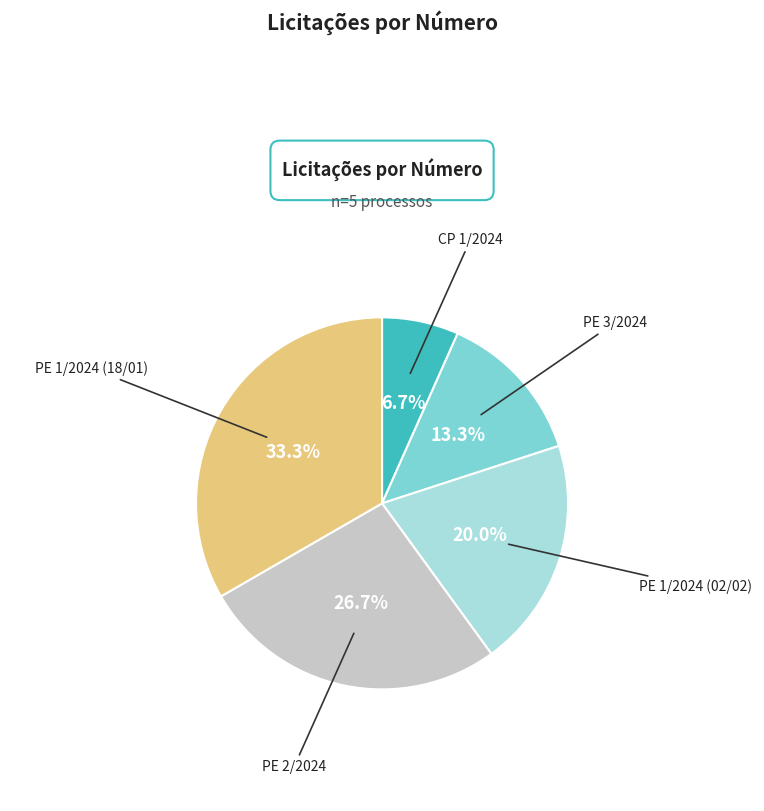

Rank the categories by value from highest to lowest.

PE 1/2024 (18/01), PE 2/2024, PE 1/2024 (02/02), PE 3/2024, CP 1/2024